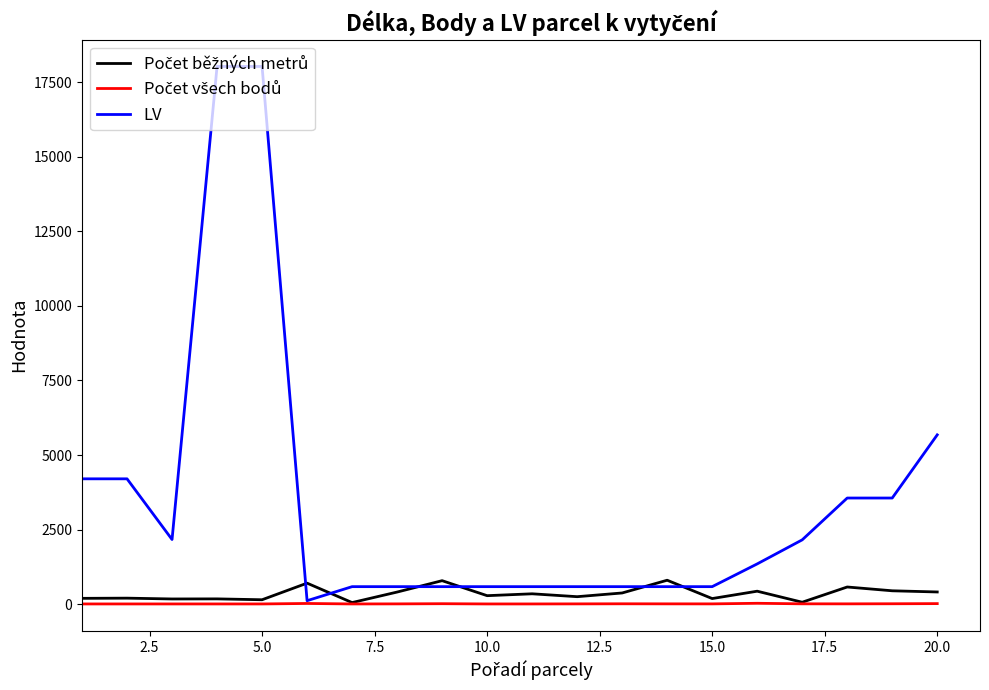

Which series has the widest spread of values?

LV